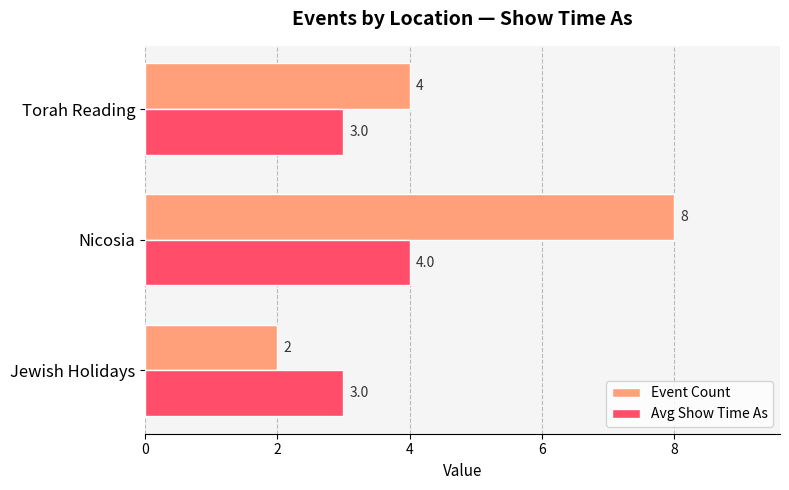

At which label is Event Count closest to 5?

Torah Reading